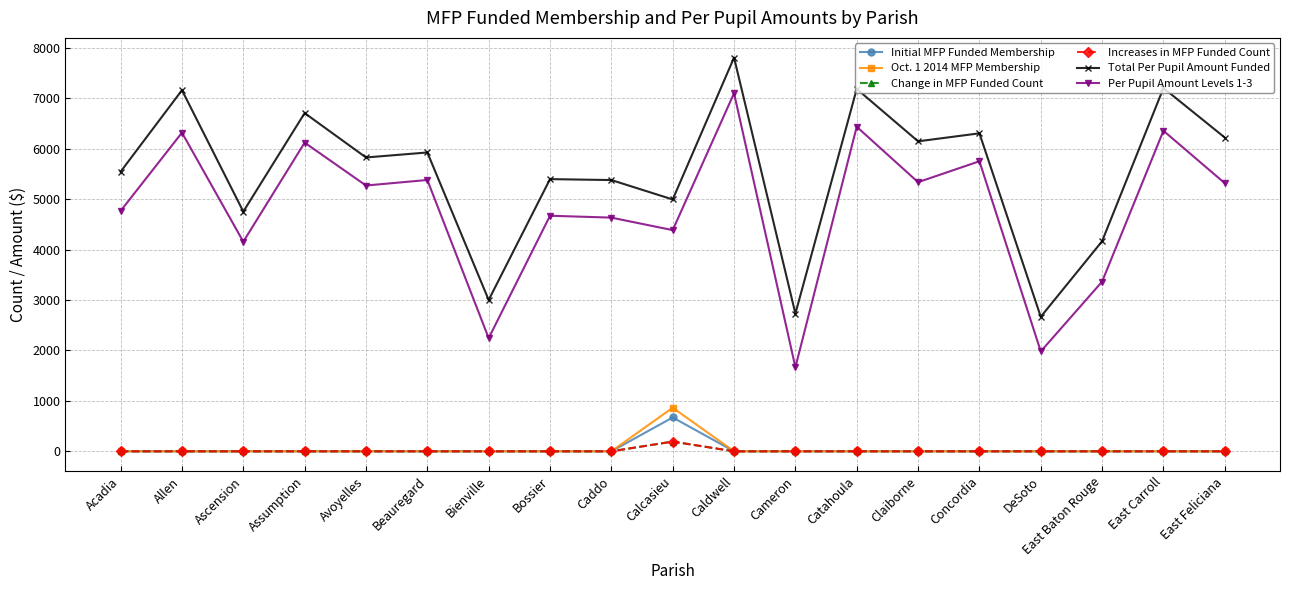

True or false: Per Pupil Amount Levels 1-3 and Initial MFP Funded Membership cross at least once.

False